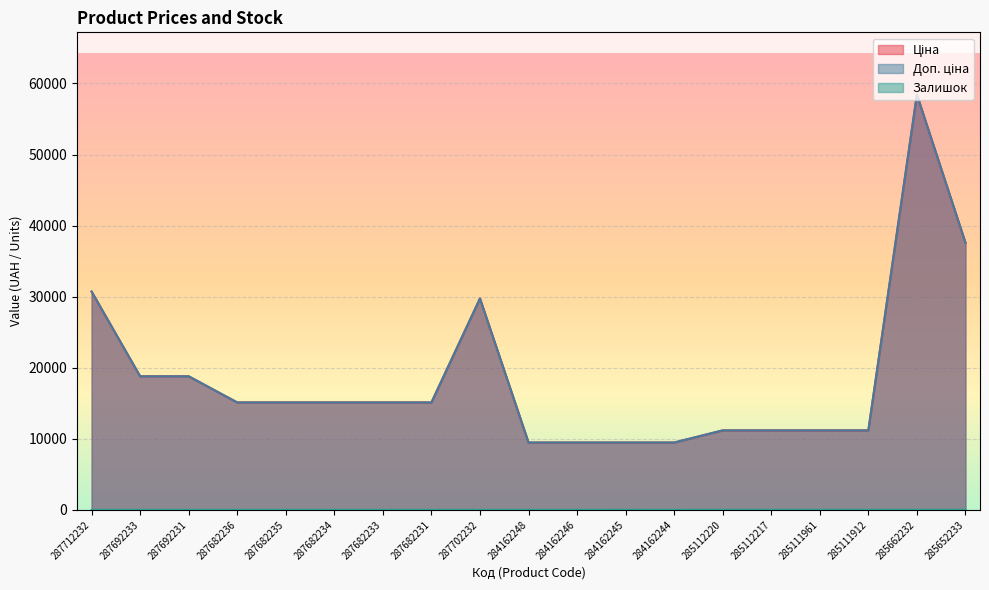

The Ціна series shows 18796.8 at 287692233. True or false?

True